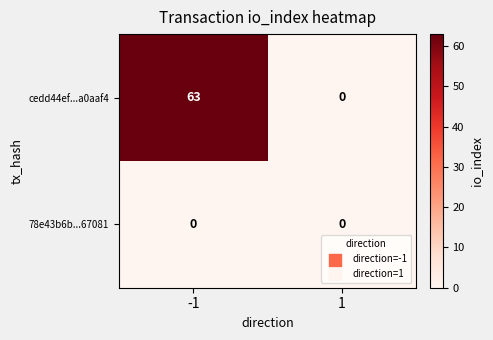

How many data points in cedd44ef...a0aaf4 are less than 63?

1